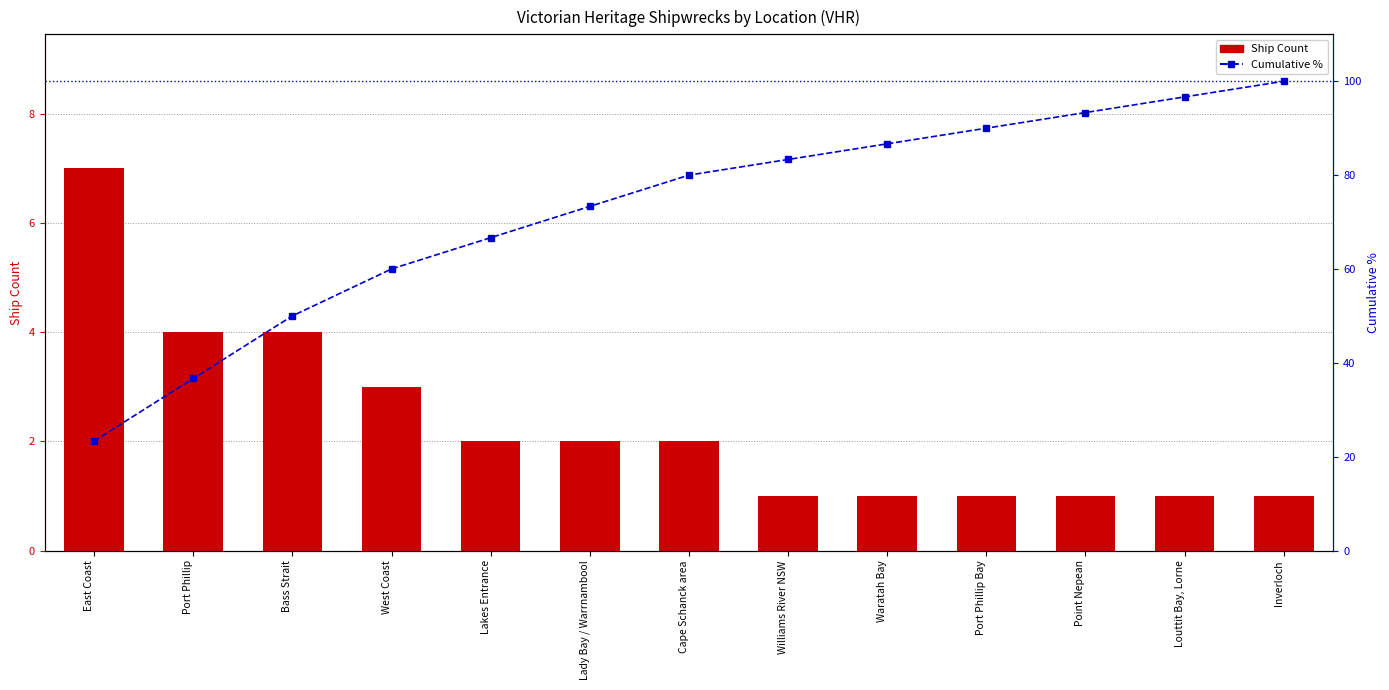

Count the Ship Count values in the range 1 to 3.

10